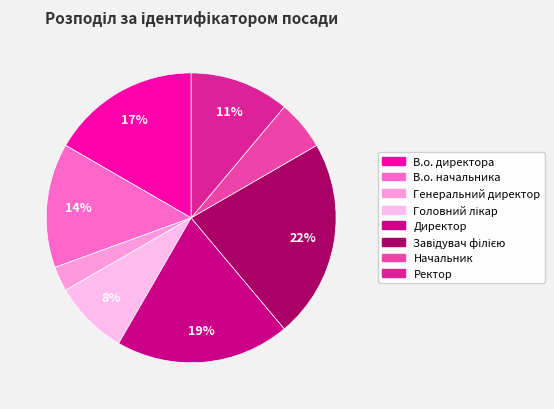

Count the number of slices in the pie.

8